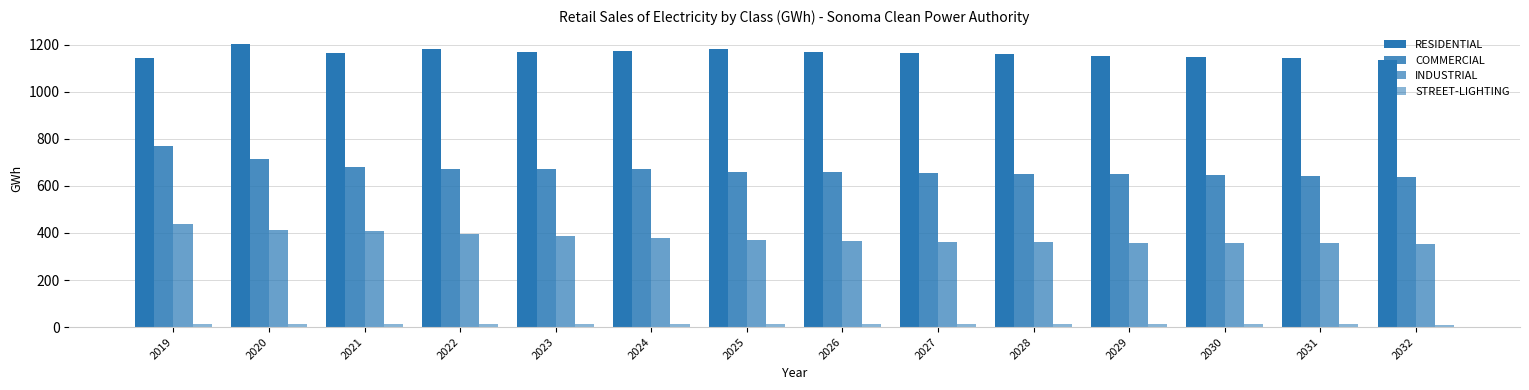

Reading left to right, what are all the values shown in this chart?

RESIDENTIAL: 1141.8	1202.1	1163.1	1179.9	1167.1	1175.2	1182.0	1171.1	1165.3	1159.4	1153.7	1147.9	1142.1	1136.4
COMMERCIAL: 768.6	714.3	678.9	672.6	672.7	670.7	660.0	658.6	655.3	652.1	648.8	645.6	642.3	639.1
INDUSTRIAL: 437.8	414.6	409.5	394.4	387.9	380.1	369.8	364.5	362.6	360.8	359.0	357.2	355.4	353.7
STREET-LIGHTING: 12.2	12.1	11.2	11.2	11.2	11.2	11.2	11.2	11.2	11.1	11.0	11.0	10.9	10.9